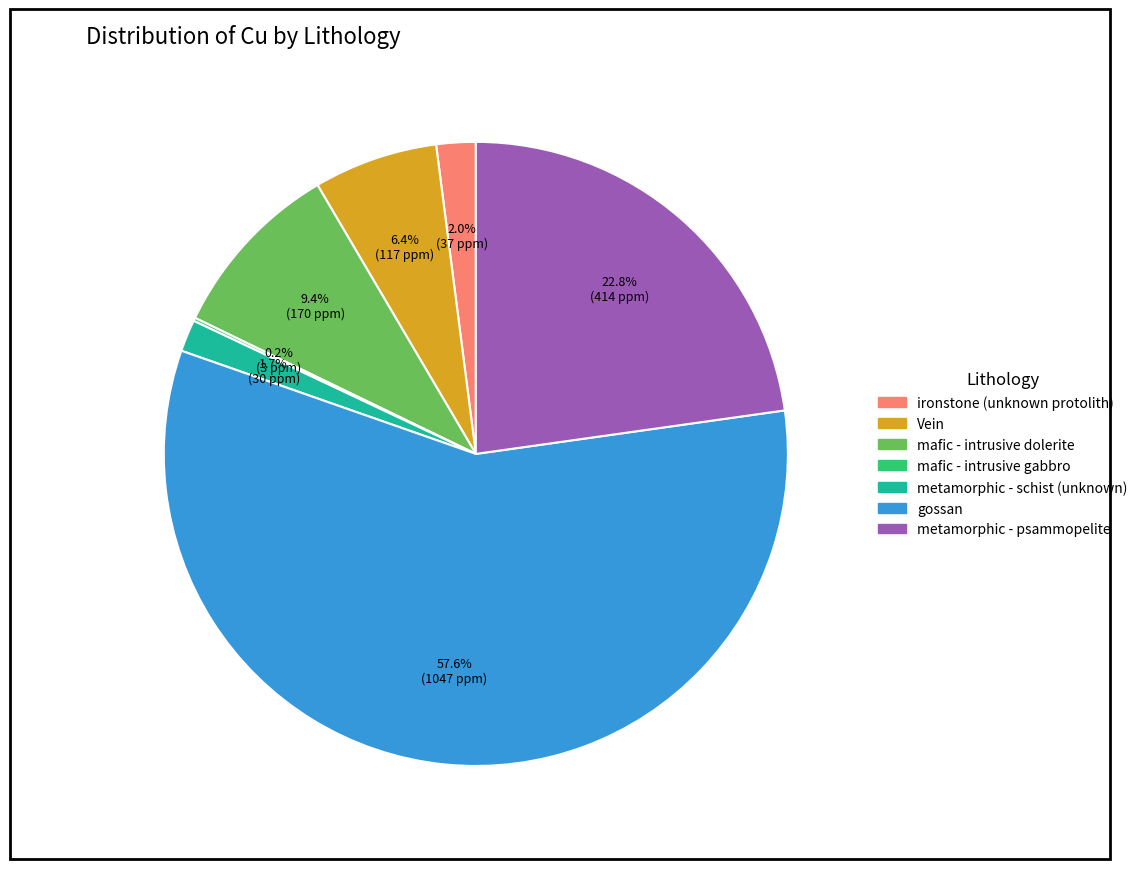

Which slice is the largest?

gossan